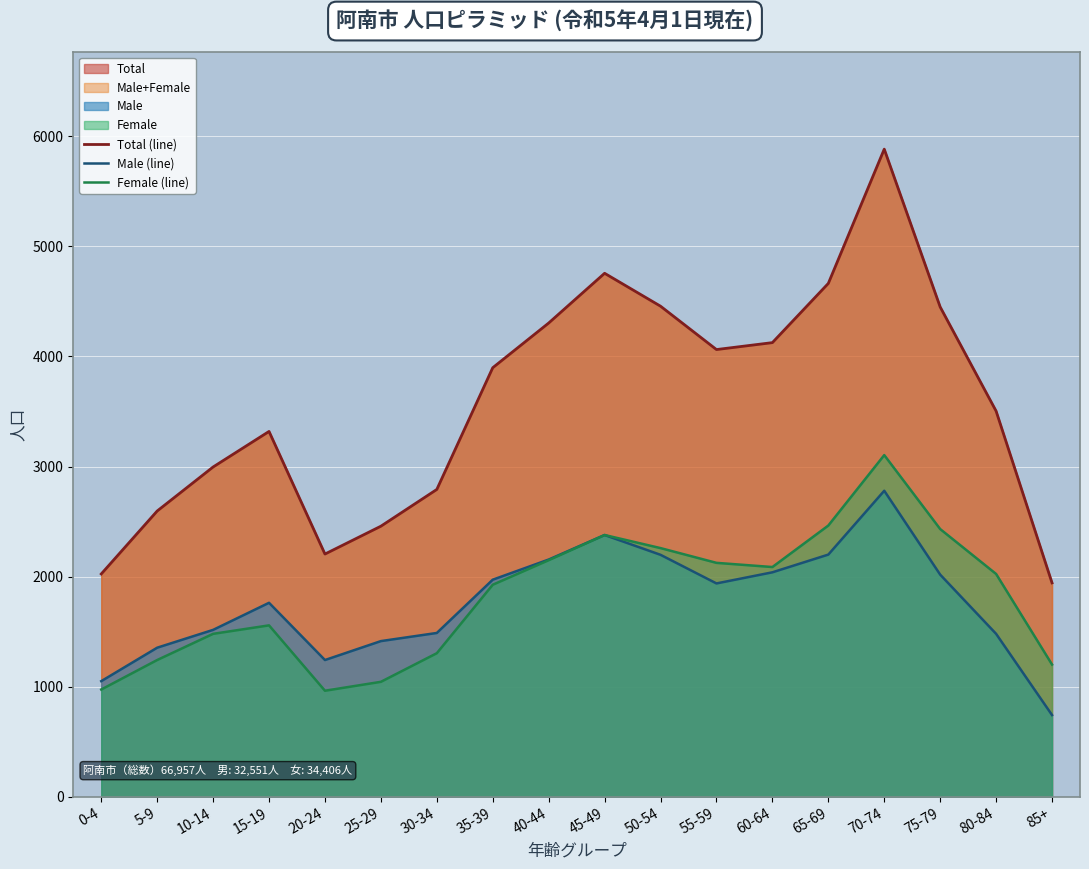

At which label does Female (line) first exceed 2024?

40-44